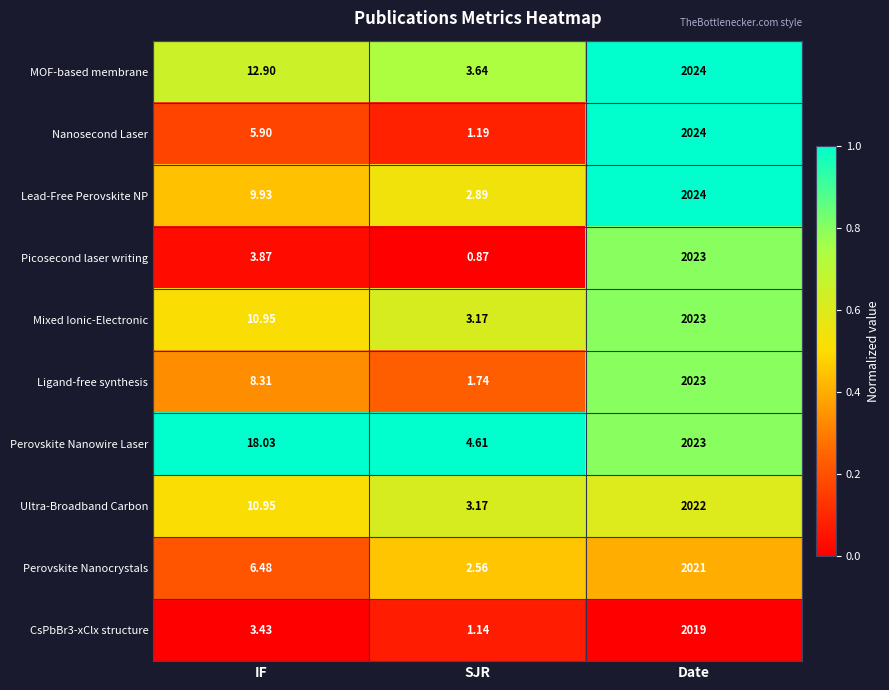

Which category has the lowest value in the Picosecond laser writing series?

SJR